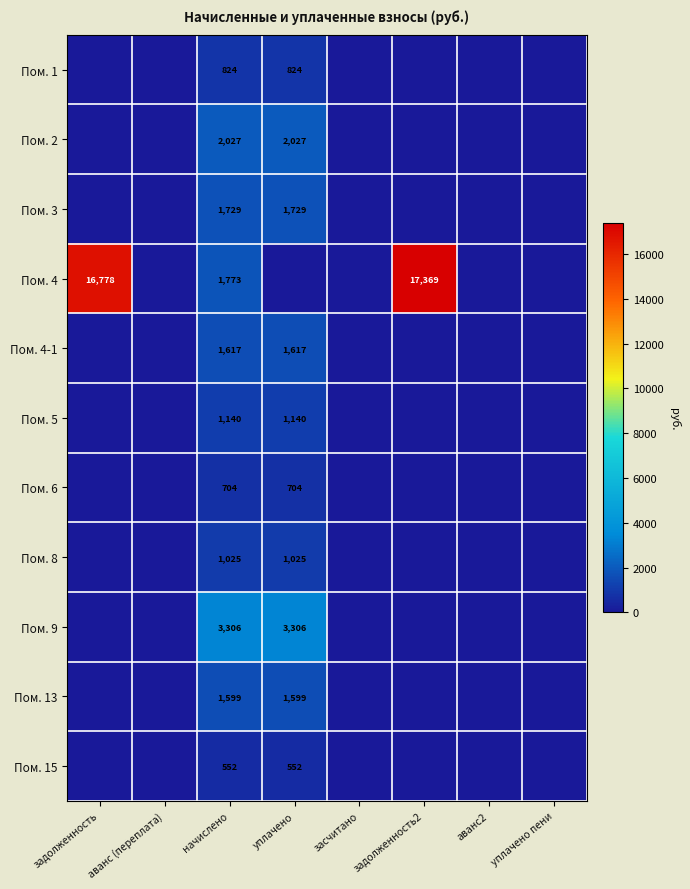

The value of Пом. 9 at уплачено is 3306. True or false?

True